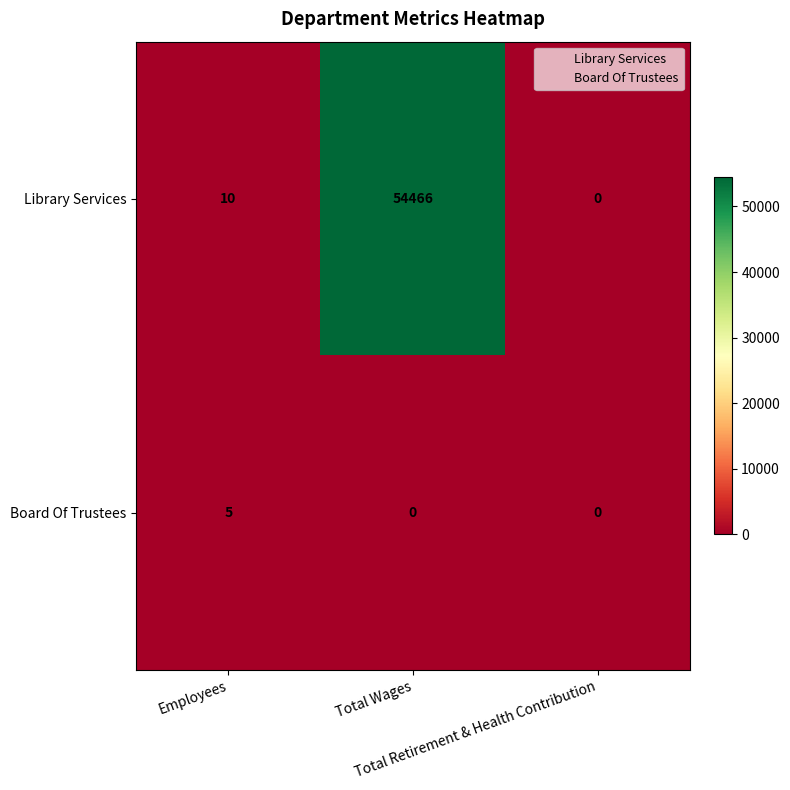

Which series has the largest total across all categories?

Library Services